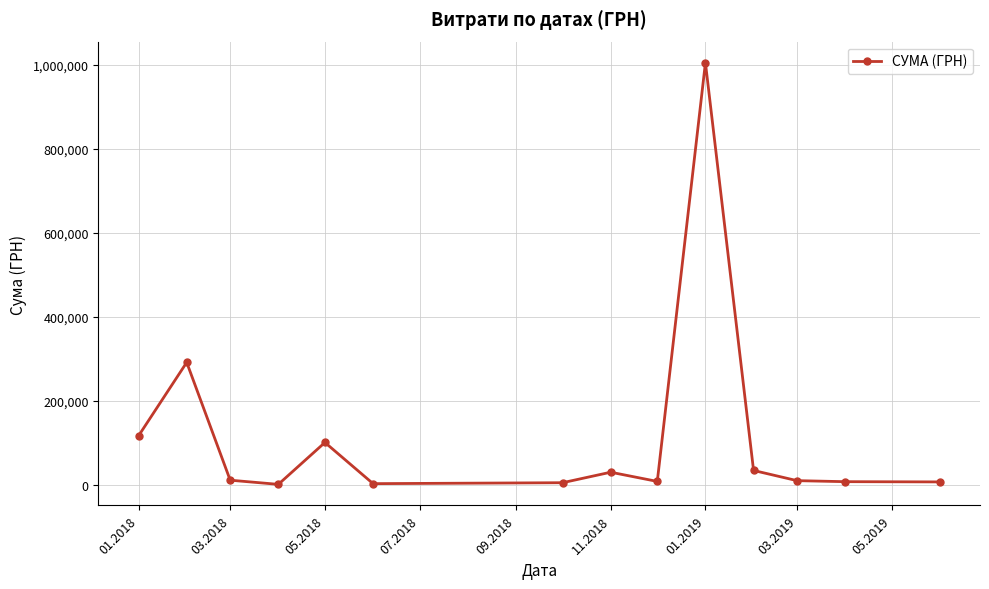

What is the smallest value displayed?

1162.7